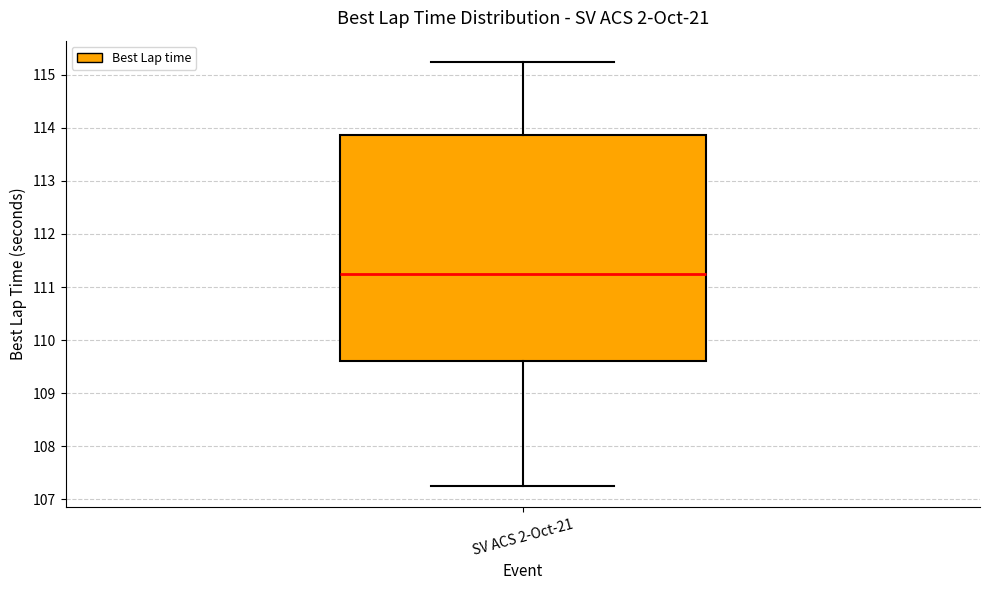

Read this box plot against the y-axis: the position of the median line, the range covered by the box, and the ends of both whiskers. The values are not printed on the chart, so give them approximately, as read against the axis.

median 111.3, box 109.6 to 113.9, whiskers 107.2 to 115.2